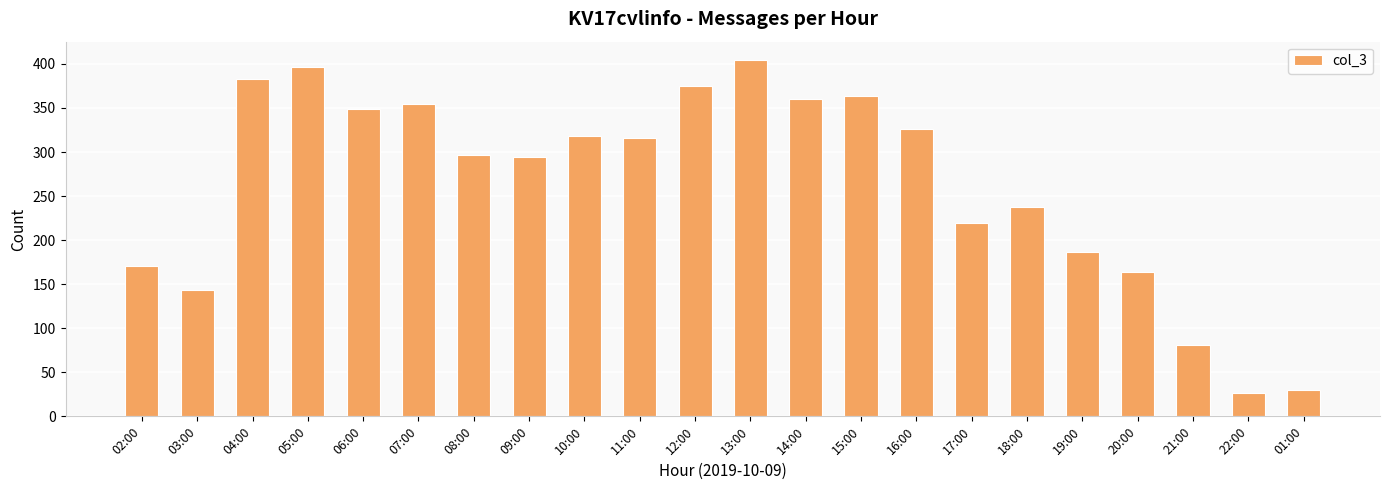

What is the average value?

264